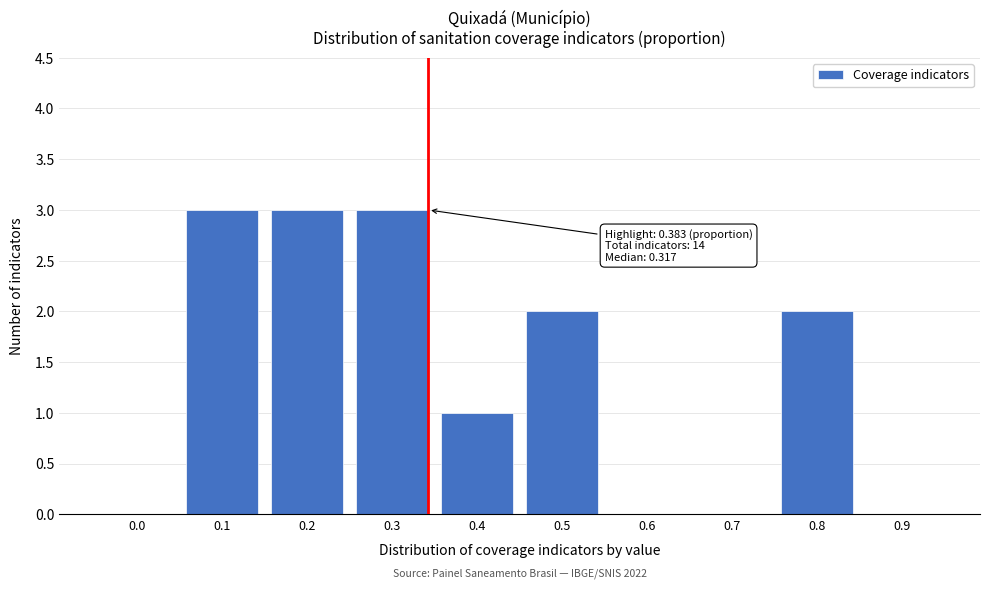

Reading left to right, what are all the values shown in this chart?

0.0=0	0.1=3	0.2=3	0.3=3	0.4=1	0.5=2	0.6=0	0.7=0	0.8=2	0.9=0